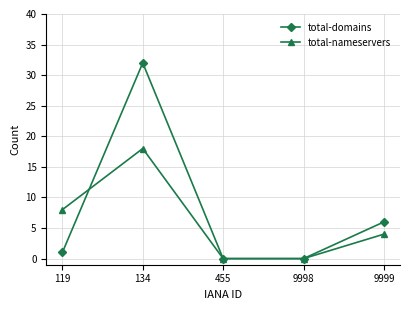

What is the total value across all series at 119?

9